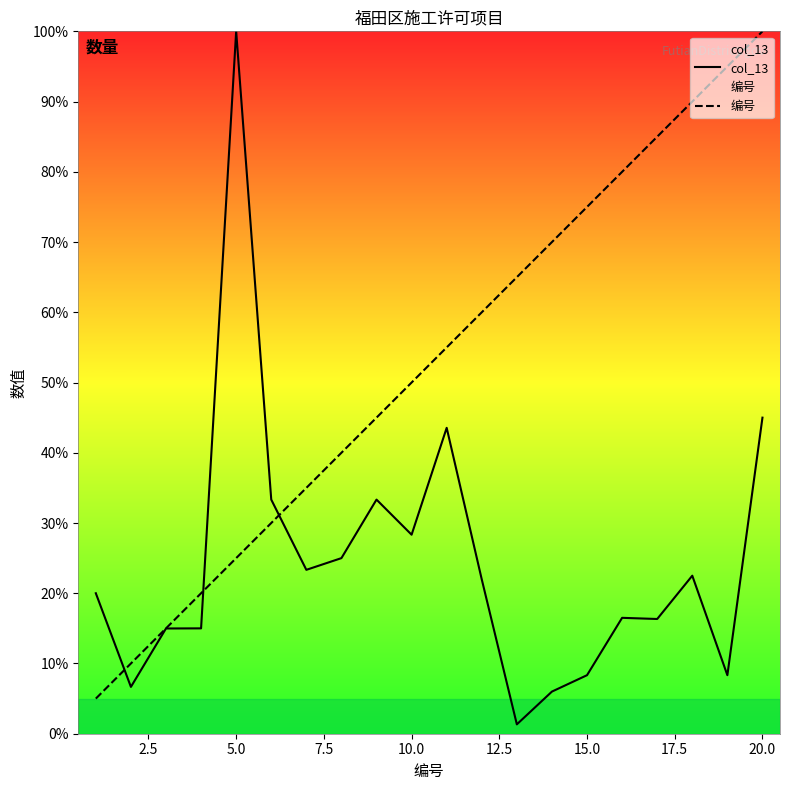

After their last crossing, which series has the higher values: 编号 or col_13?

编号